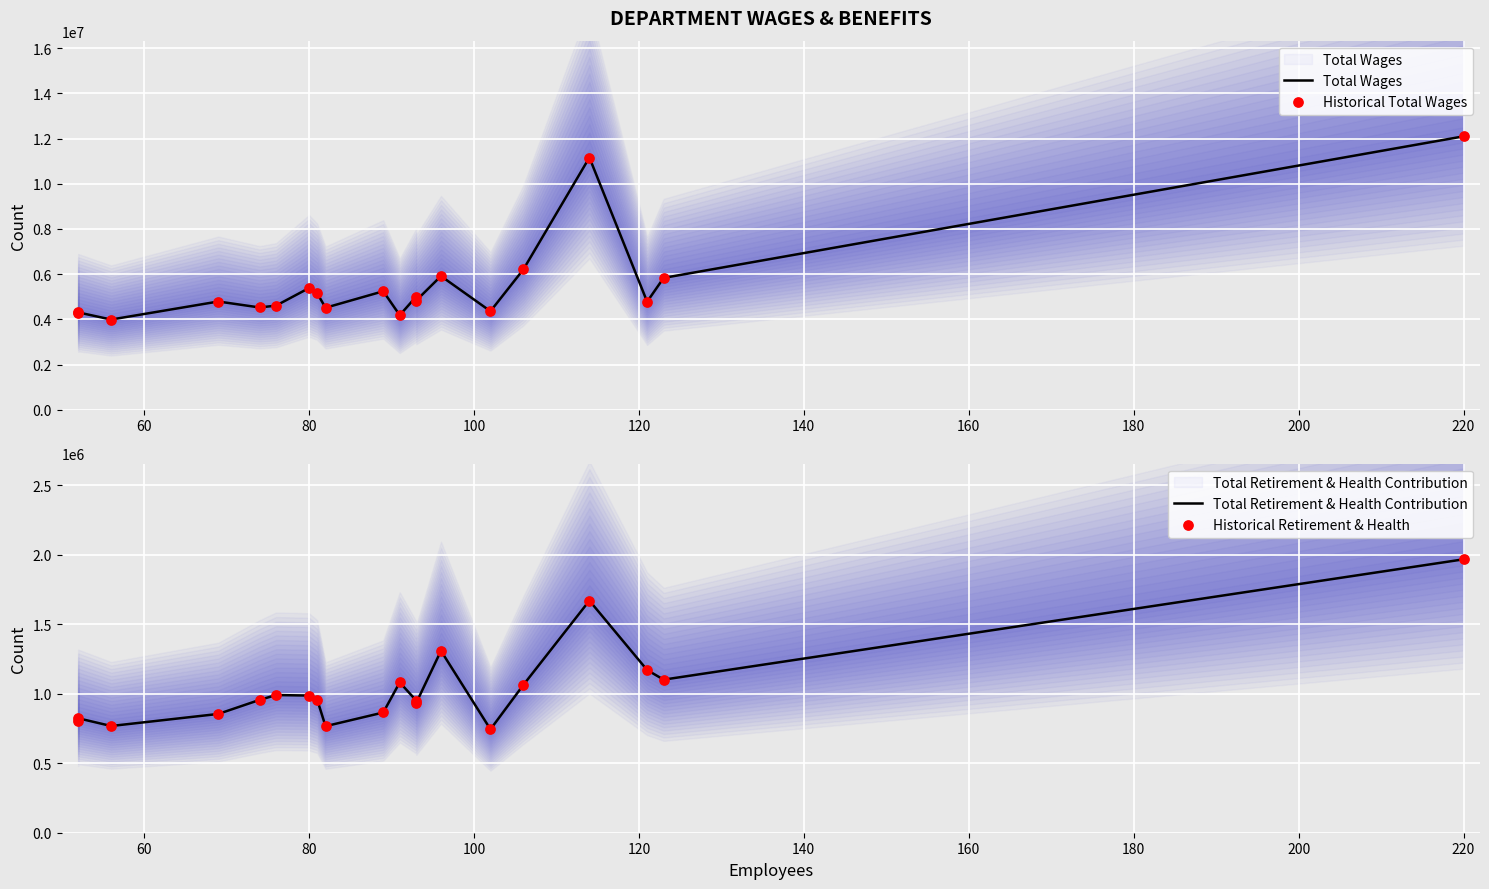

At how many categories does at least one series exceed 3278355?

20